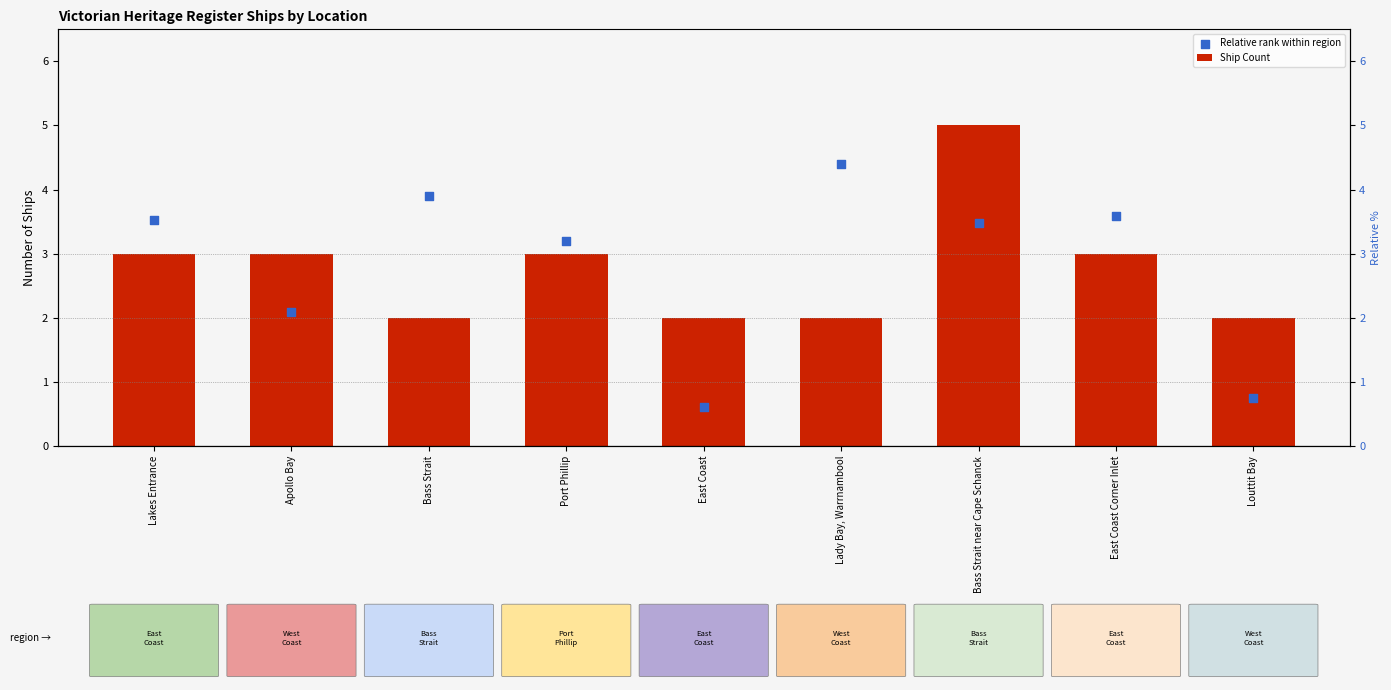

Which series reaches the minimum Y coordinate?

Relative rank within region